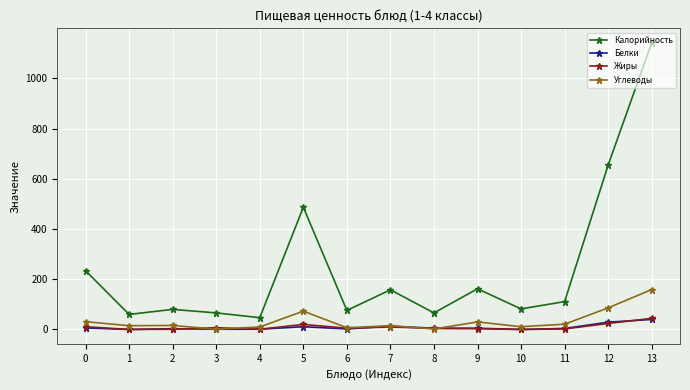

At which category does the chart reach its peak across all series?

13